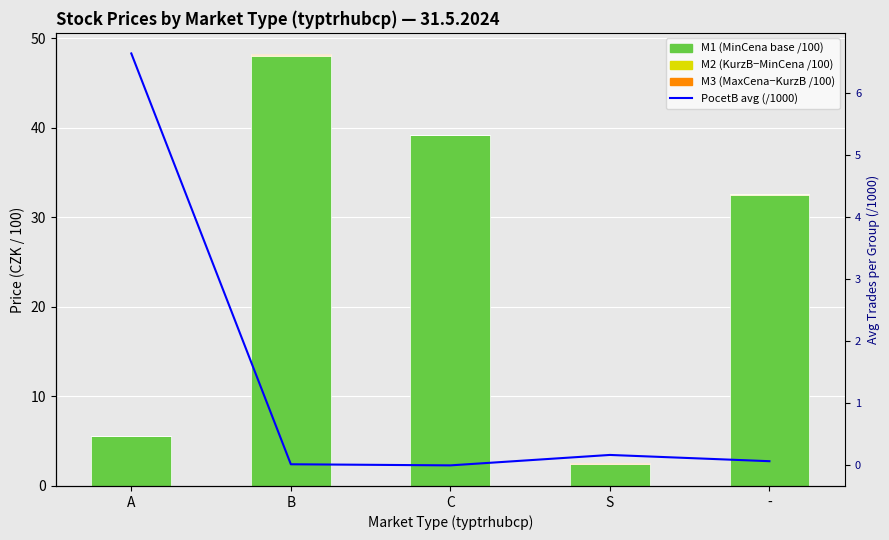

What is the difference between the second highest and minimum values in the PocetB (avg trades /1000) series?

0.2